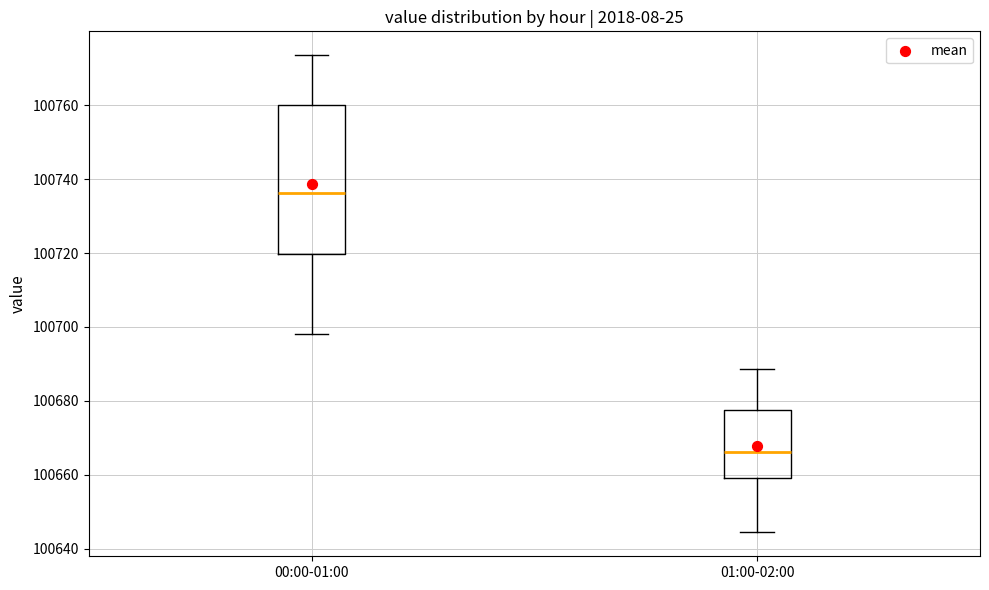

Reading left to right, transcribe this box plot: for each box, give where its median line is, the range the box spans, and where its two whiskers end, as read against the y-axis. The values are not printed on the chart, so give them approximately, as read against the axis.

00:00-01:00: median 100736, box 100720 to 100760, whiskers 100698 to 100774
01:00-02:00: median 100666, box 100660 to 100678, whiskers 100644 to 100688